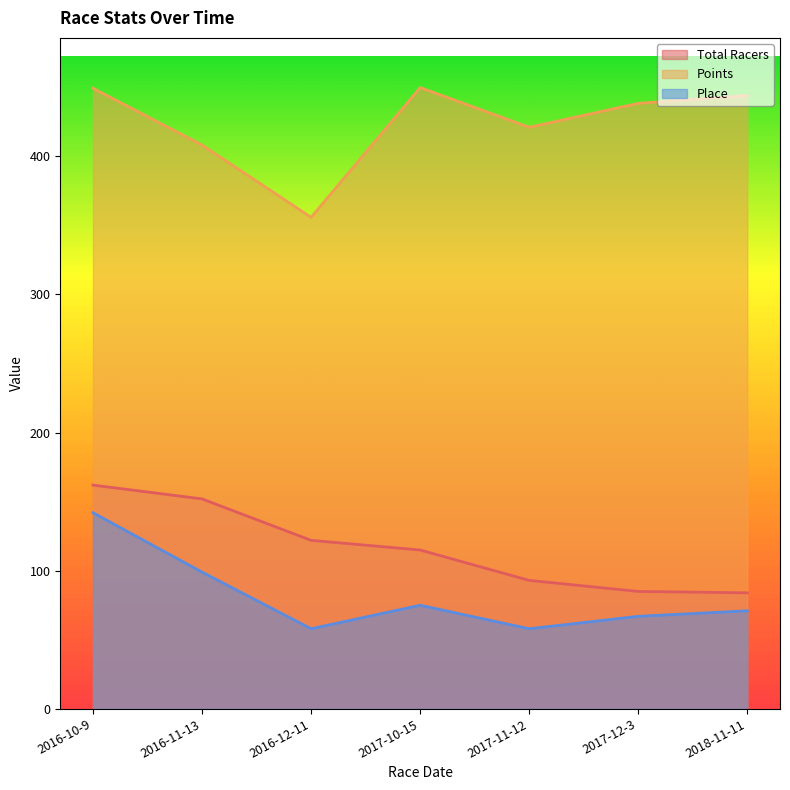

True or false: Place and Points intersect in this chart.

False